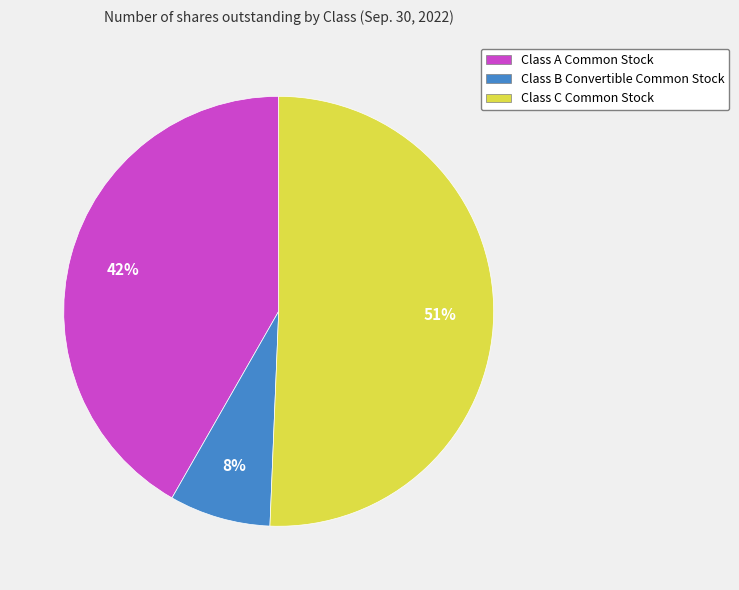

Do Class C Common Stock and Class B Convertible Common Stock together represent more than half of the pie?

Yes